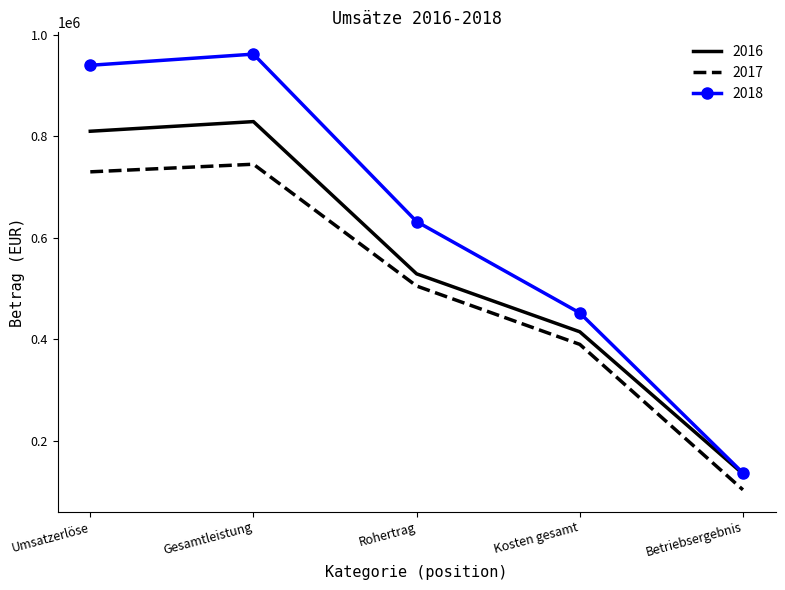

The value of 2016 at Gesamtleistung is 515023. True or false?

False